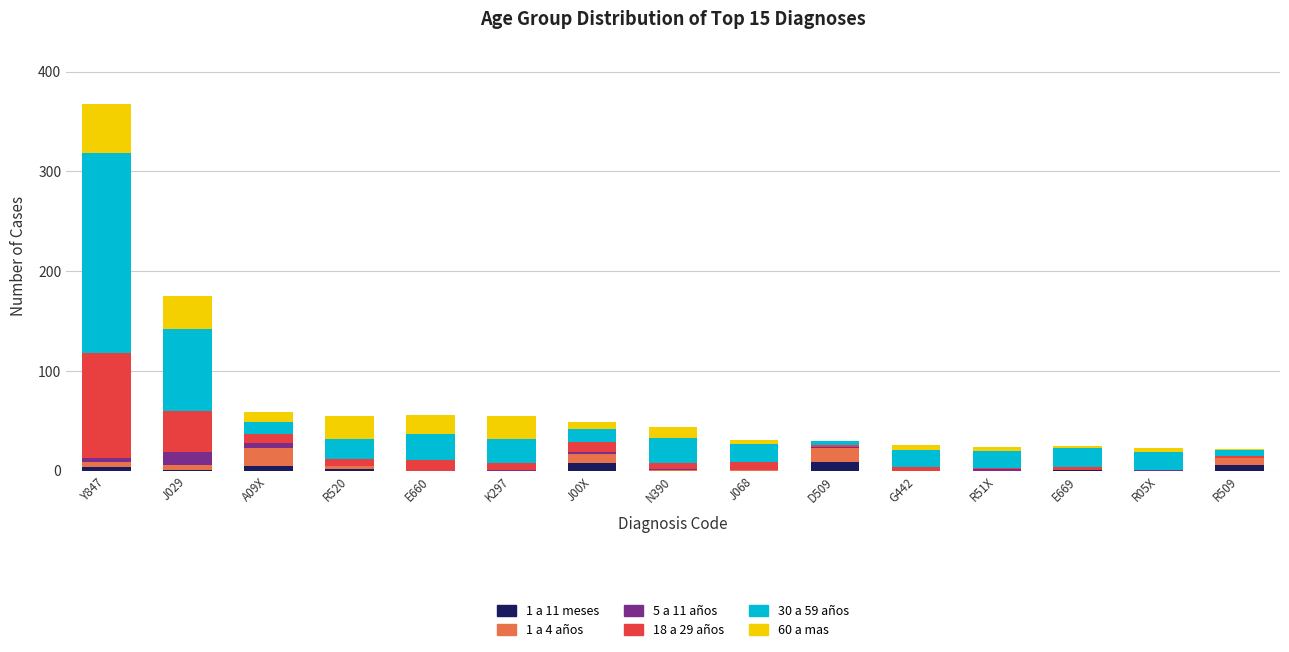

At which category is the sum across all series the highest?

Y847